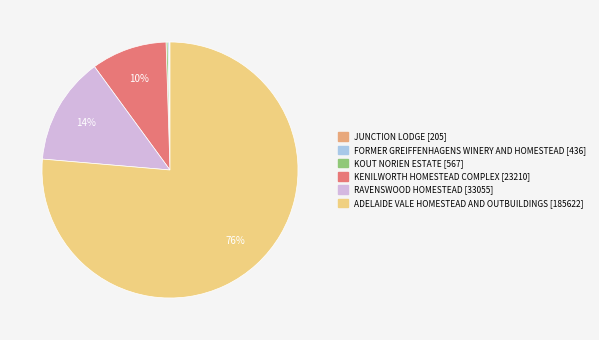

What is the majority slice?

ADELAIDE VALE HOMESTEAD AND OUTBUILDINGS